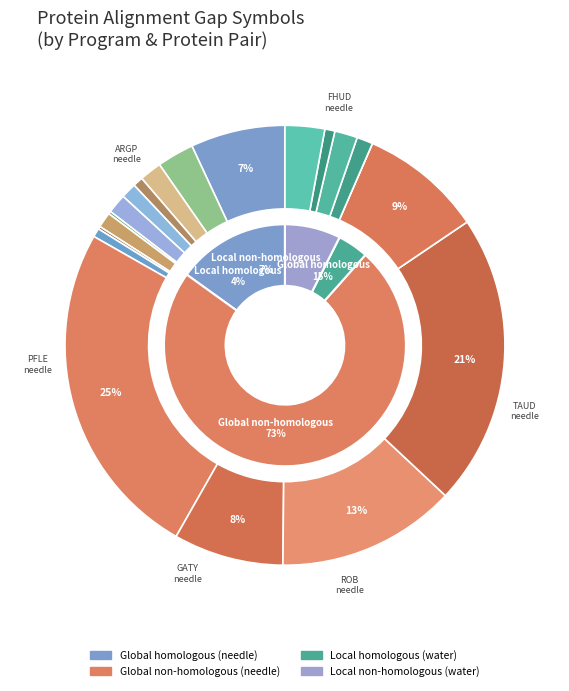

Is the sum of PFLE needle and ISPA water greater than half?

No